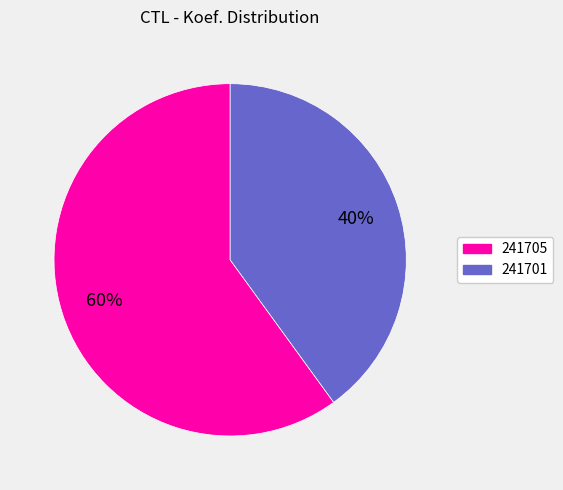

To the nearest percent, what is the difference between the 241701 and 241705 slice percentages?

20%